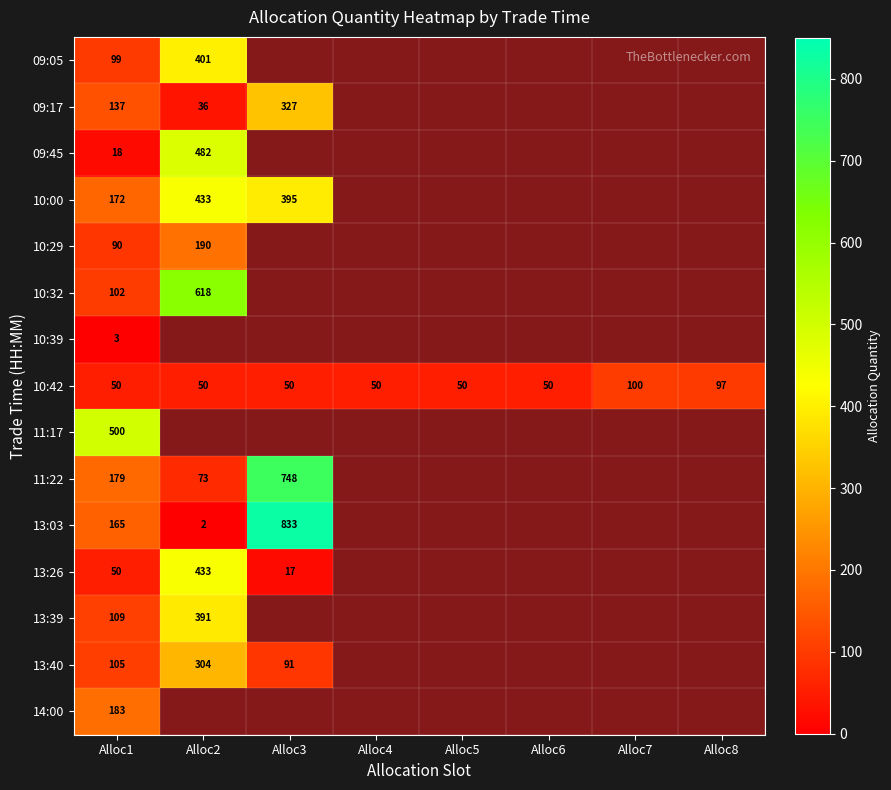

What is the total value across all series at Alloc1?

1962